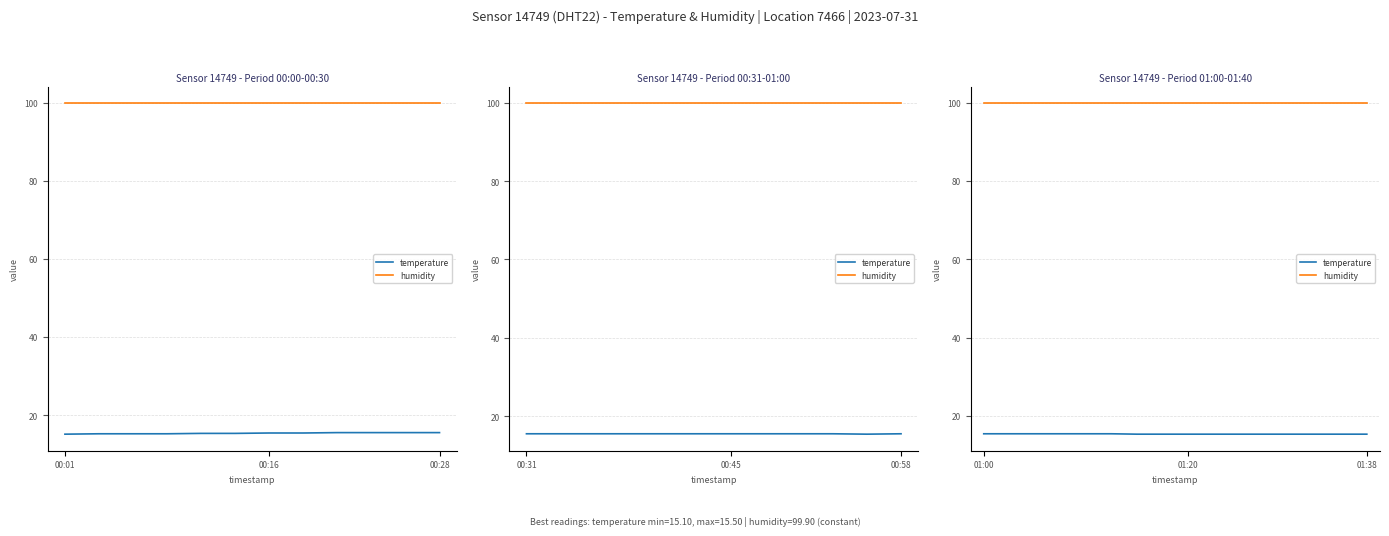

What is the sum of all temperature values?

245.4